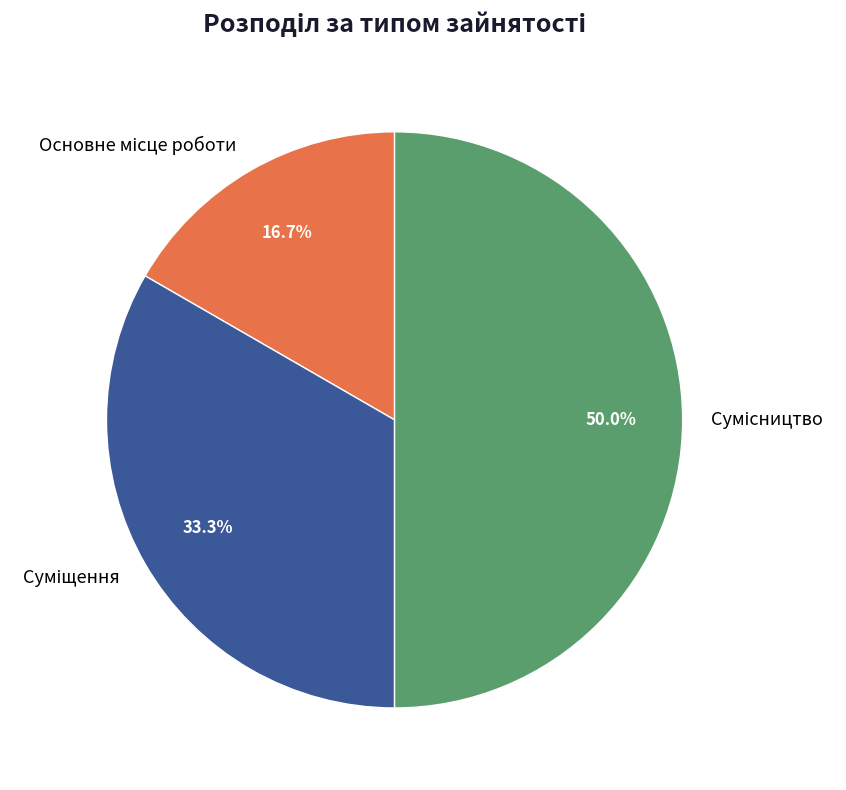

To the nearest percent, what is the average slice percentage?

33%